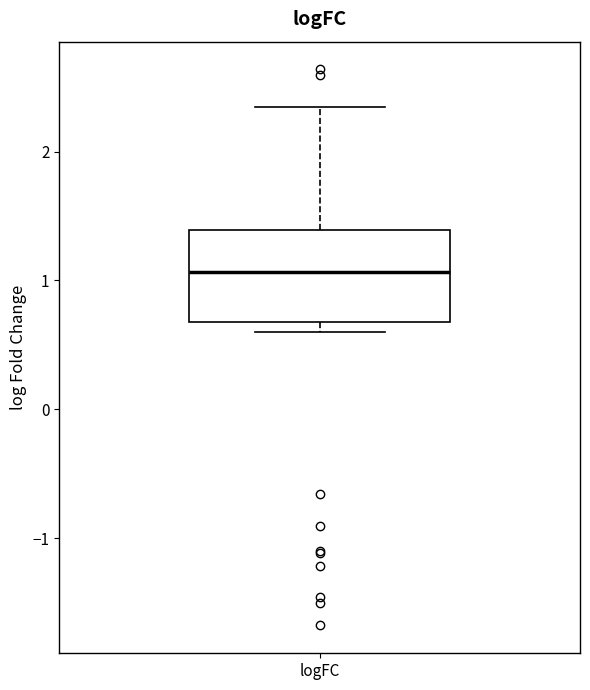

Read this box plot against the y-axis: the position of the median line, the range covered by the box, and the ends of both whiskers. The values are not printed on the chart, so give them approximately, as read against the axis.

median 1.1, box 0.7 to 1.4, whiskers 0.6 to 2.3